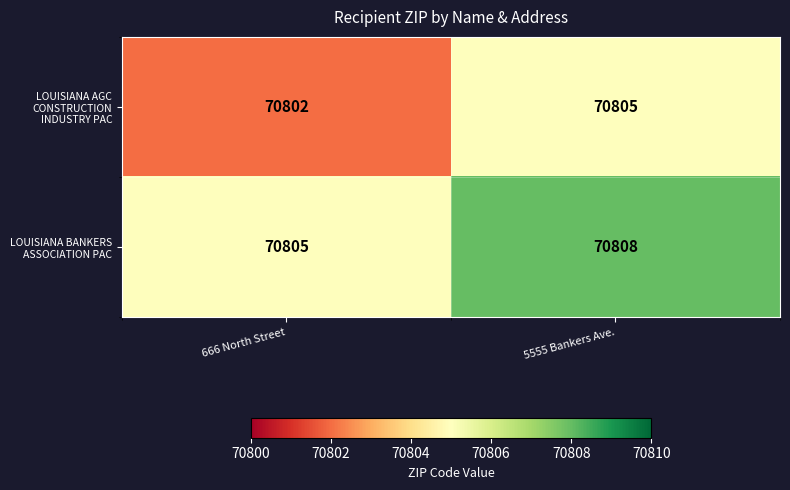

What is the difference between the highest and lowest values at 5555 Bankers Ave.?

3